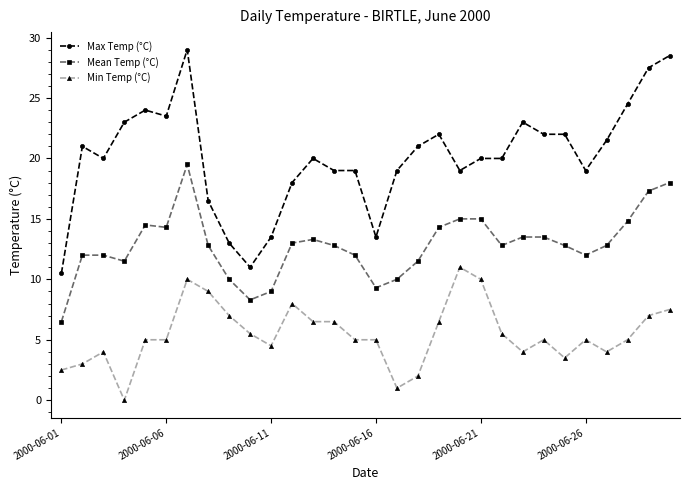

What is the value of the Min Temp (°C) point at the 17th from the left?

1.0